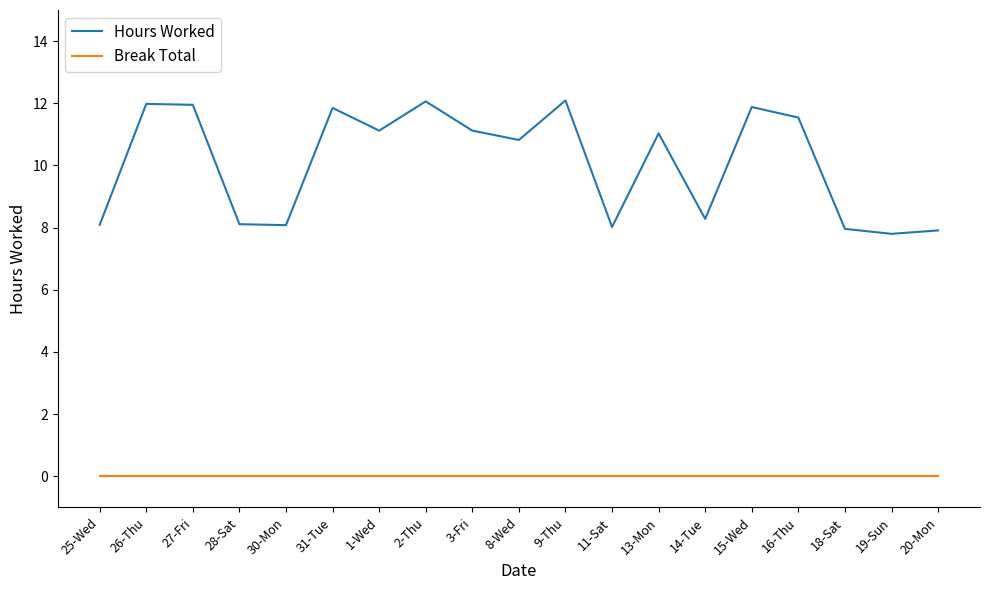

What is the maximum value for Hours Worked?

12.1